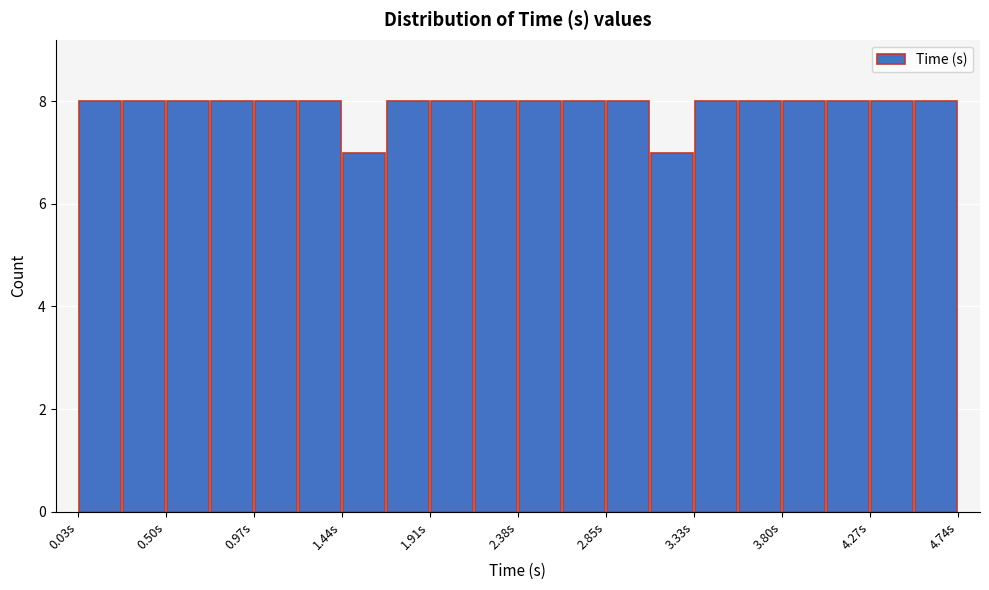

Reading left to right, list every bar in this chart as the range it spans on the x-axis followed by its height. Neither the bar edges nor the heights are printed on the chart, so give them approximately, as read against the axes.

0.05 to 0.25: 8
0.25 to 0.50: 8
0.50 to 0.75: 8
0.75 to 0.95: 8
0.95 to 1.20: 8
1.20 to 1.45: 8
1.45 to 1.70: 7
1.70 to 1.90: 8
1.90 to 2.15: 8
2.15 to 2.40: 8
2.40 to 2.60: 8
2.60 to 2.85: 8
2.85 to 3.10: 8
3.10 to 3.35: 7
3.35 to 3.55: 8
3.55 to 3.80: 8
3.80 to 4.05: 8
4.05 to 4.25: 8
4.25 to 4.50: 8
4.50 to 4.75: 8